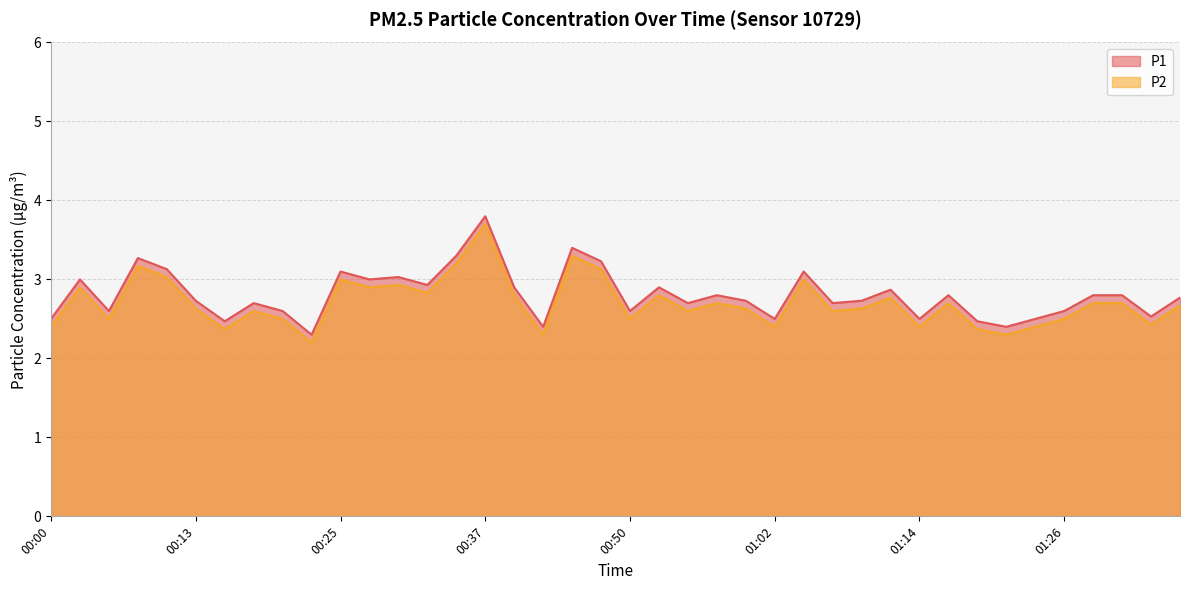

Reading left to right, extract all data points from this chart.

P1: 00:00=2.5	00:03=3.0	00:05=2.6	00:08=3.3	00:10=3.1	00:13=2.7	00:15=2.5	00:18=2.7	00:20=2.6	00:22=2.3	00:25=3.1	00:27=3.0	00:30=3.0	00:32=2.9	00:35=3.3	00:37=3.8	00:40=2.9	00:42=2.4	00:45=3.4	00:47=3.2	00:50=2.6	00:52=2.9	00:54=2.7	00:57=2.8	00:59=2.7	01:02=2.5	01:04=3.1	01:07=2.7	01:09=2.7	01:12=2.9	01:14=2.5	01:17=2.8	01:19=2.5	01:21=2.4	01:24=2.5	01:26=2.6	01:29=2.8	01:31=2.8	01:34=2.5	01:36=2.8
P2: 00:00=2.4	00:03=2.9	00:05=2.5	00:08=3.2	00:10=3.0	00:13=2.6	00:15=2.4	00:18=2.6	00:20=2.5	00:22=2.2	00:25=3.0	00:27=2.9	00:30=2.9	00:32=2.8	00:35=3.2	00:37=3.7	00:40=2.8	00:42=2.3	00:45=3.3	00:47=3.1	00:50=2.5	00:52=2.8	00:54=2.6	00:57=2.7	00:59=2.6	01:02=2.4	01:04=3.0	01:07=2.6	01:09=2.6	01:12=2.8	01:14=2.4	01:17=2.7	01:19=2.4	01:21=2.3	01:24=2.4	01:26=2.5	01:29=2.7	01:31=2.7	01:34=2.4	01:36=2.7